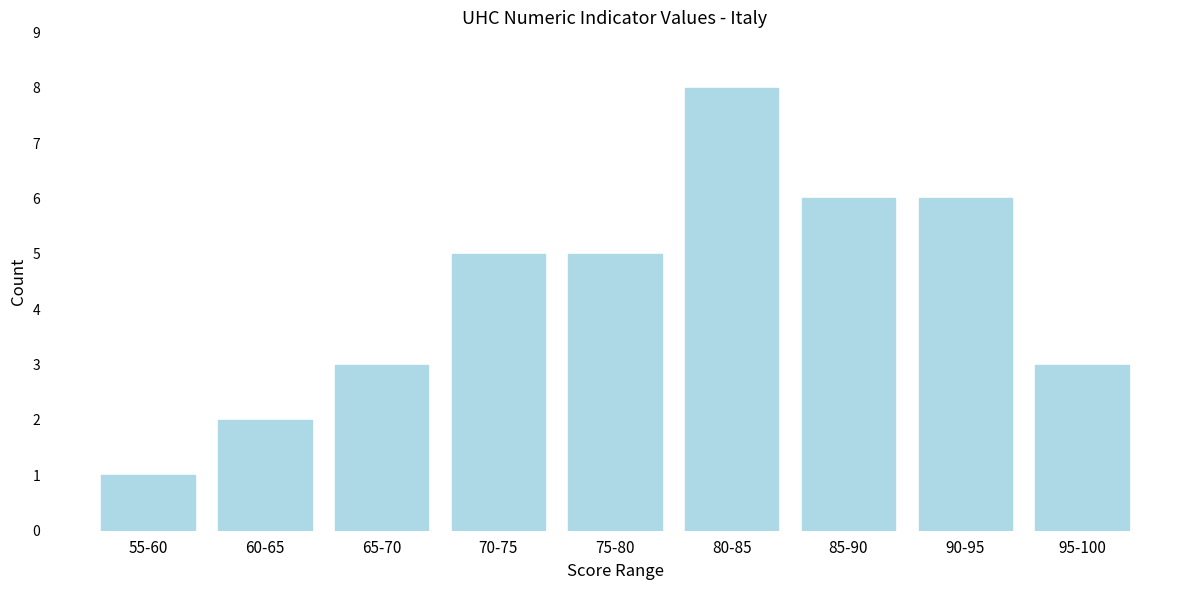

Reading left to right, extract all data points from this chart.

1	2	3	5	5	8	6	6	3